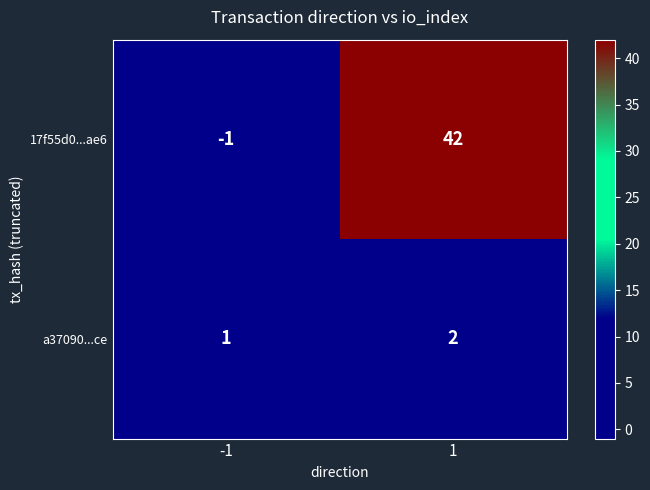

Which series has the largest range (max minus min)?

17f55d0...ae6